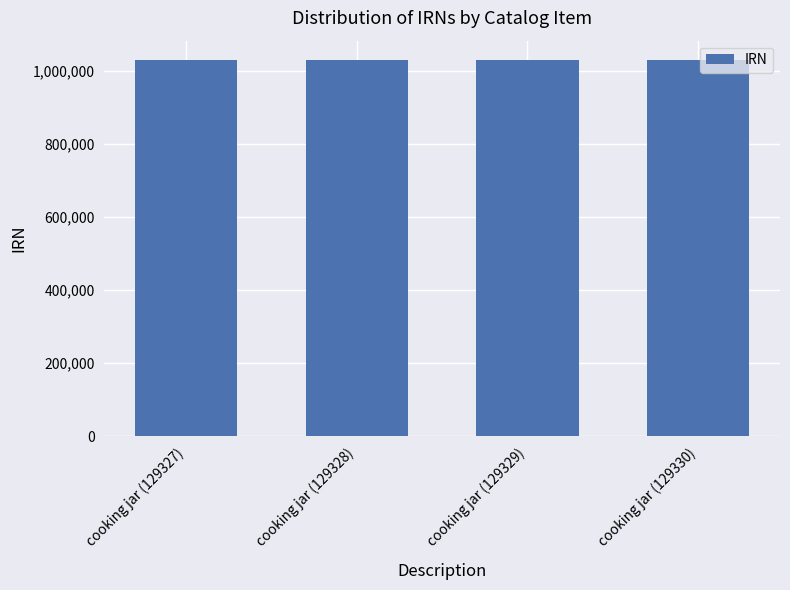

Is it true that the value at cooking jar (129327) is 255944?

False